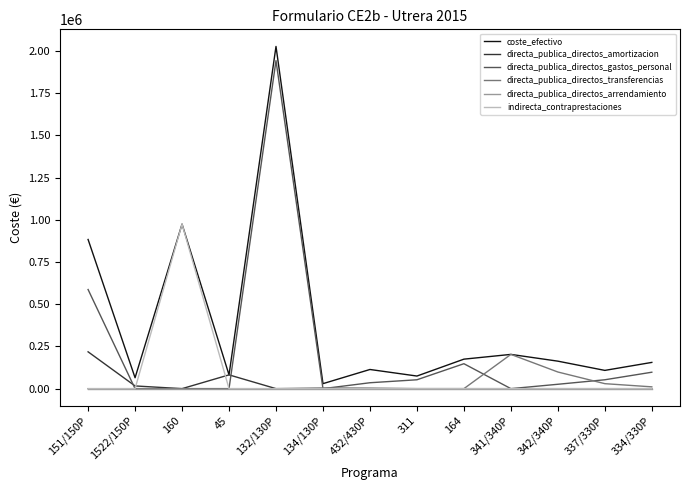

What is the maximum value shown in the chart?

2026180.3